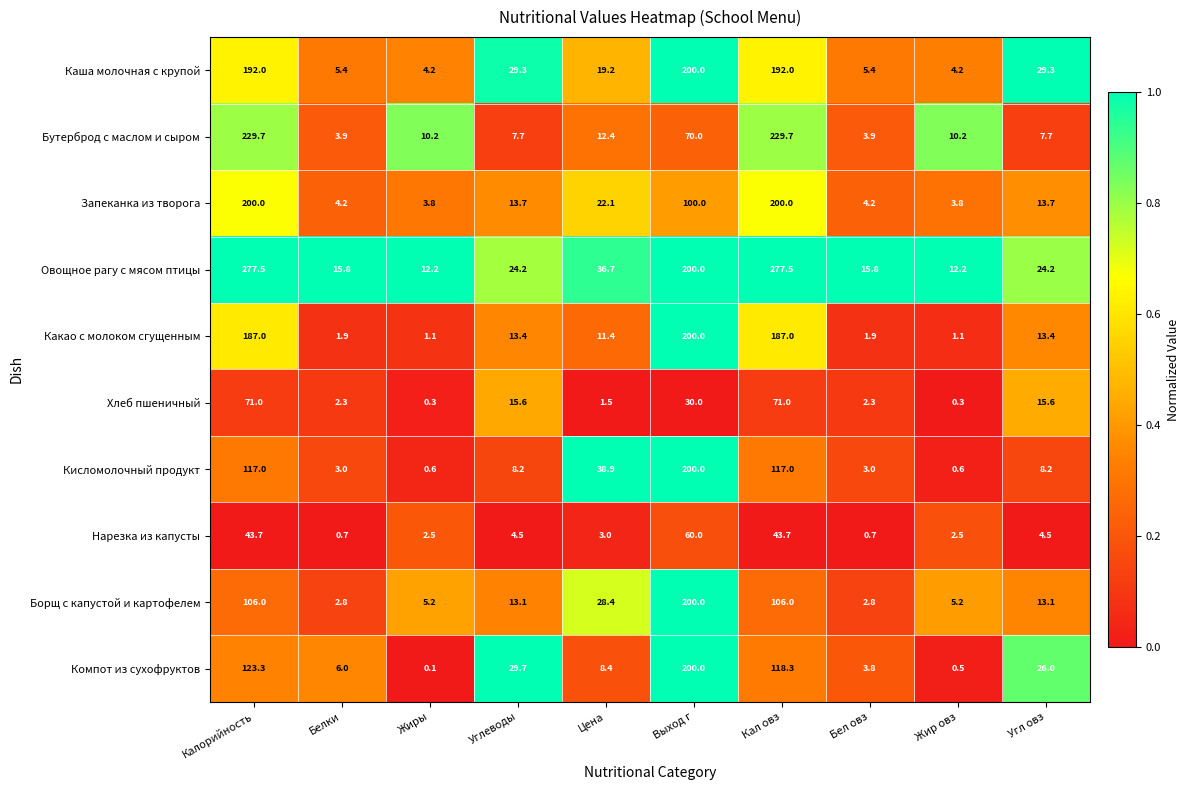

Which series has the widest spread of values?

Овощное рагу с мясом птицы